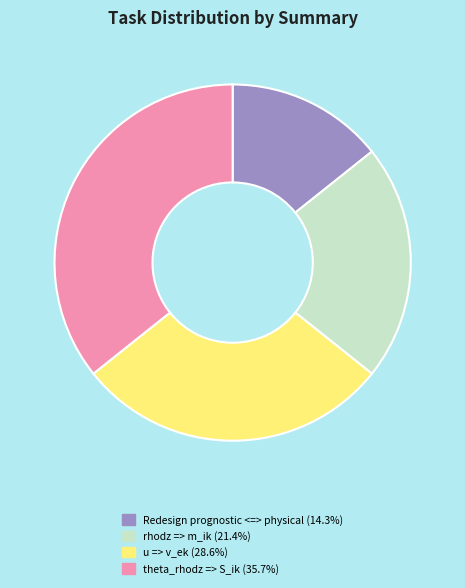

How many segments does this pie chart have?

4